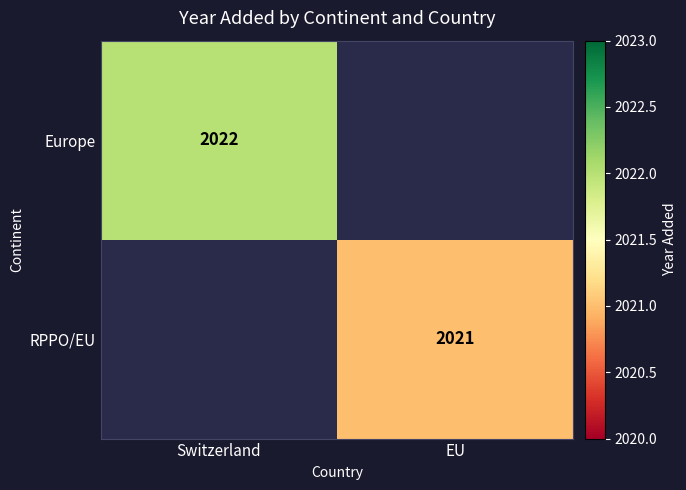

The RPPO/EU series shows 2873 at EU. True or false?

False